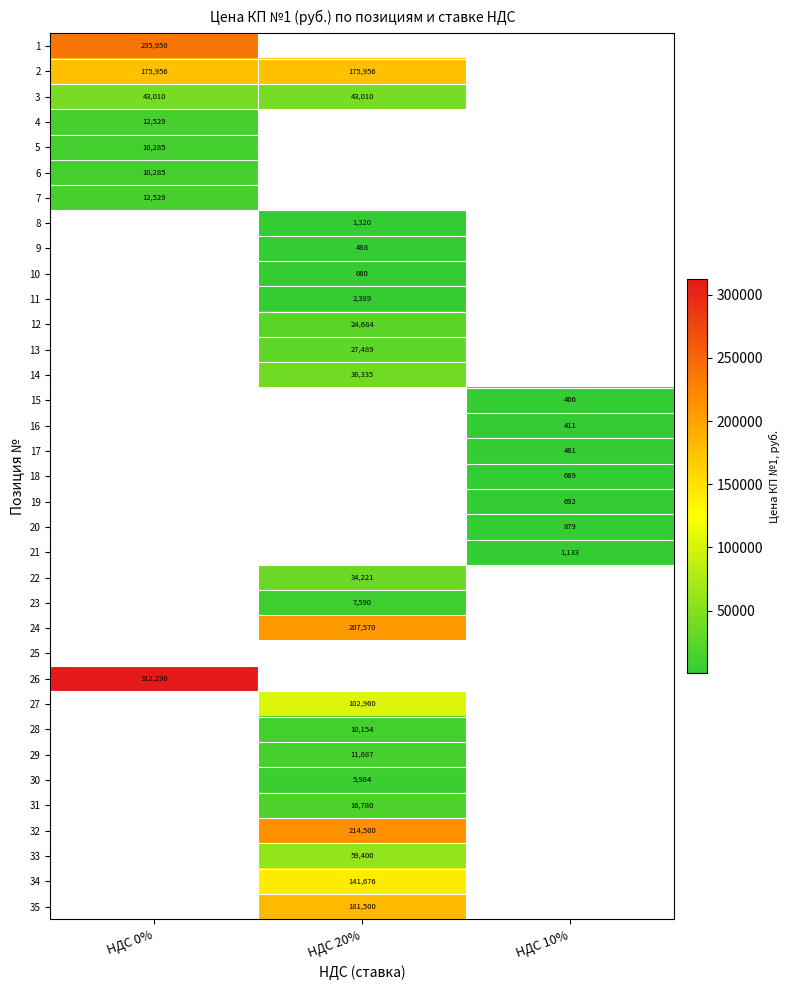

True or false: 28 has a value of 10154 at НДС 20%.

True